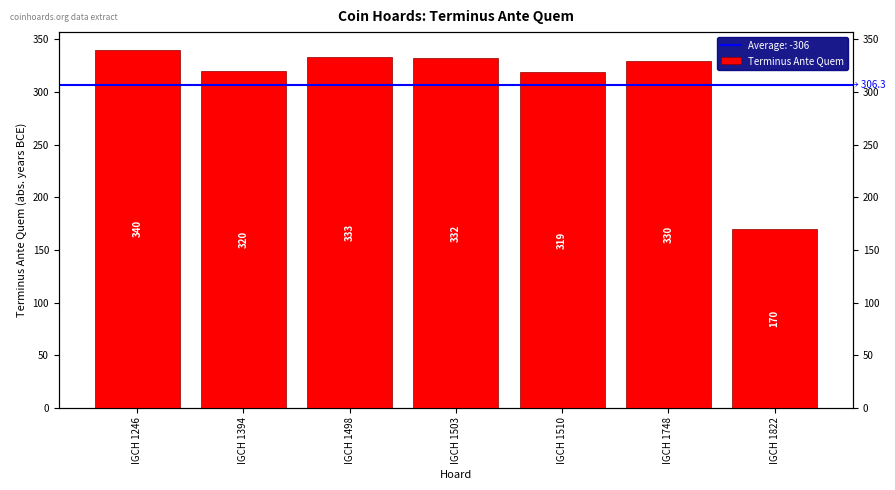

What is the average value?

306